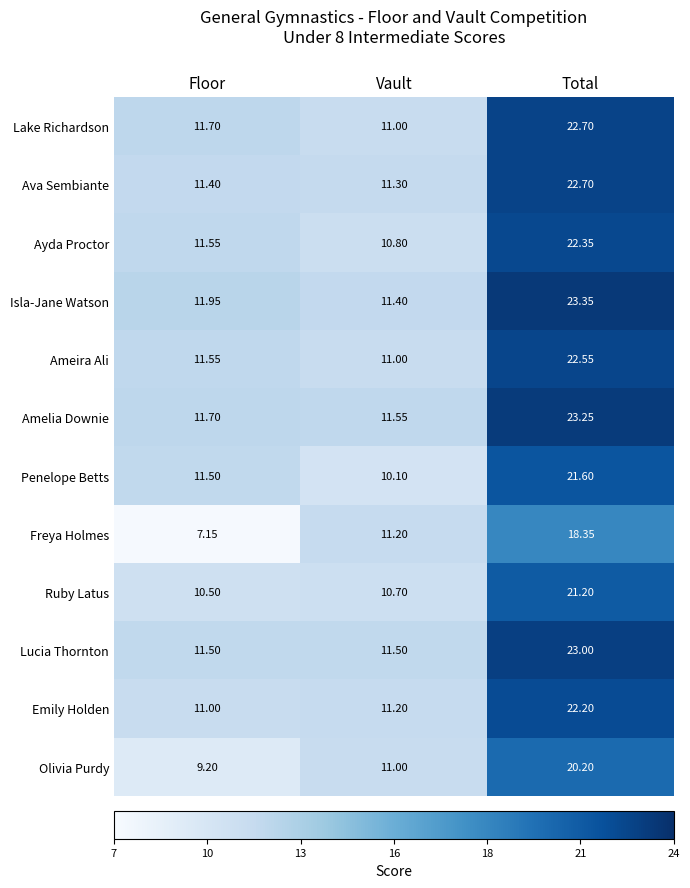

Where does the Ayda Proctor series first go above 11?

Floor